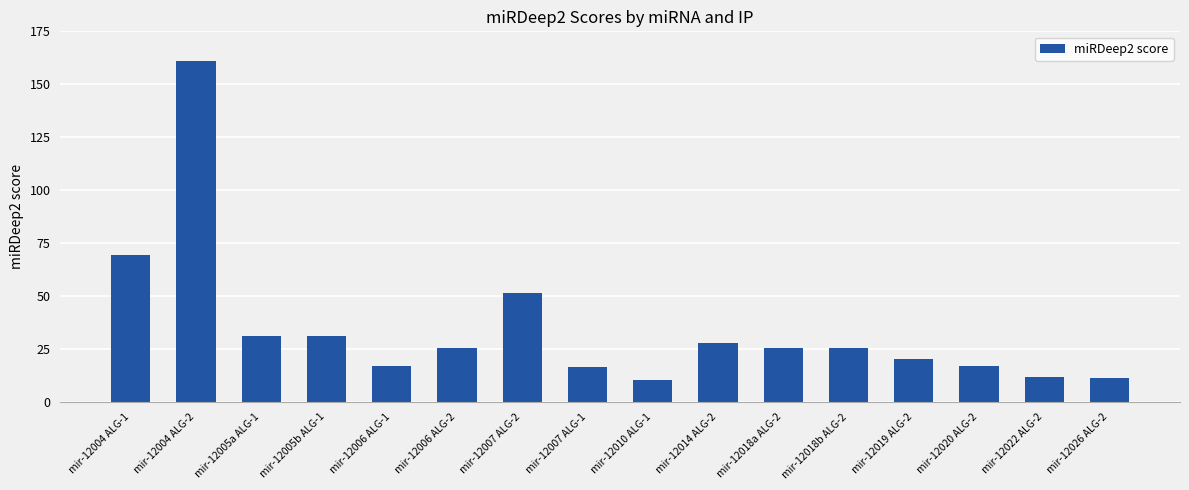

Which category has the highest value across all series?

mir-12004 ALG-2